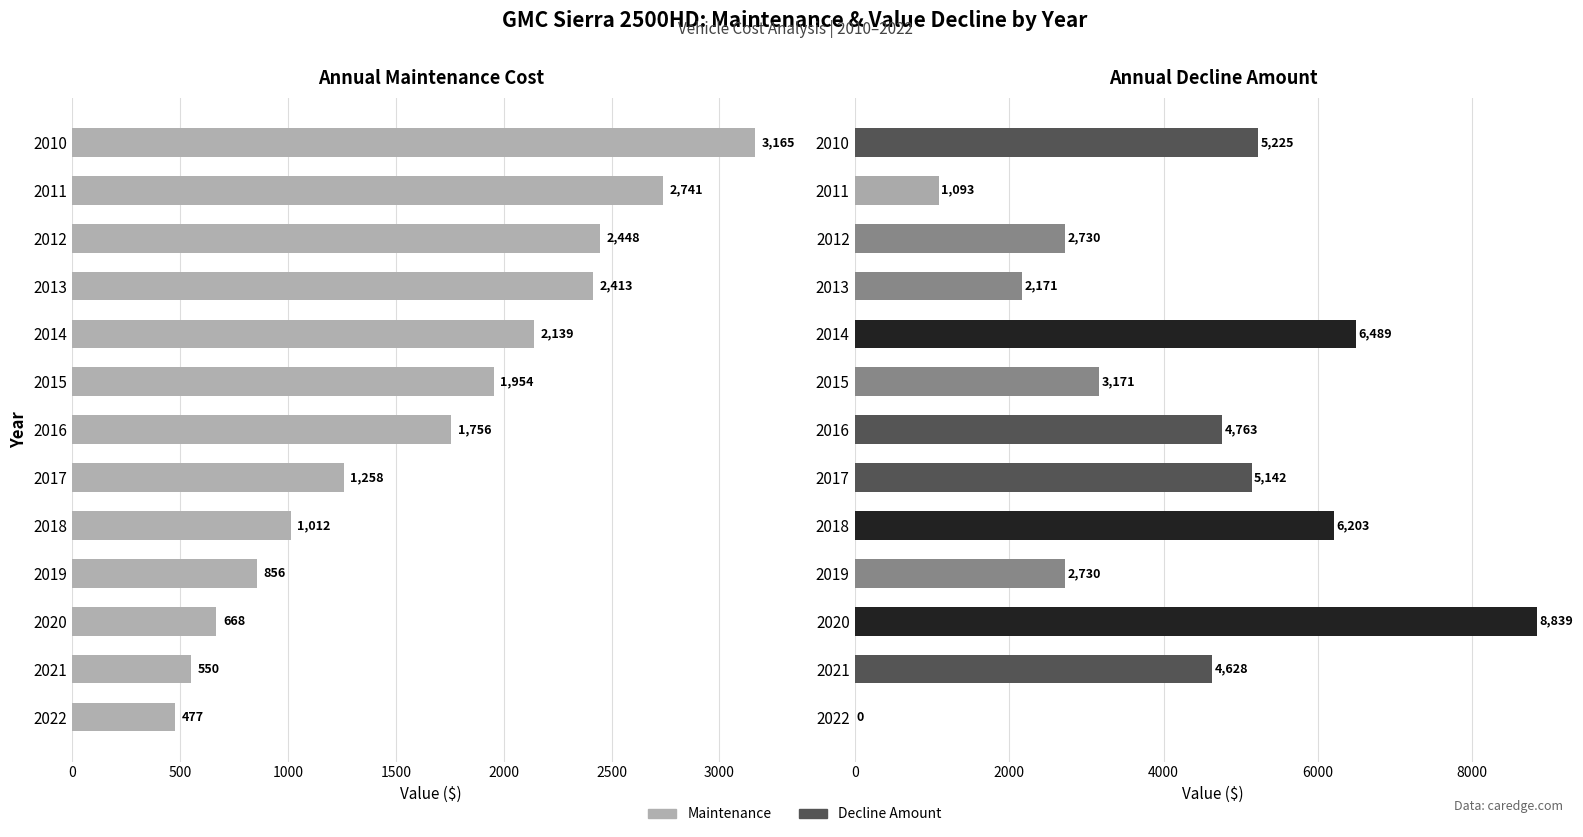

True or false: Maintenance has a value of 257 at 2021.

False